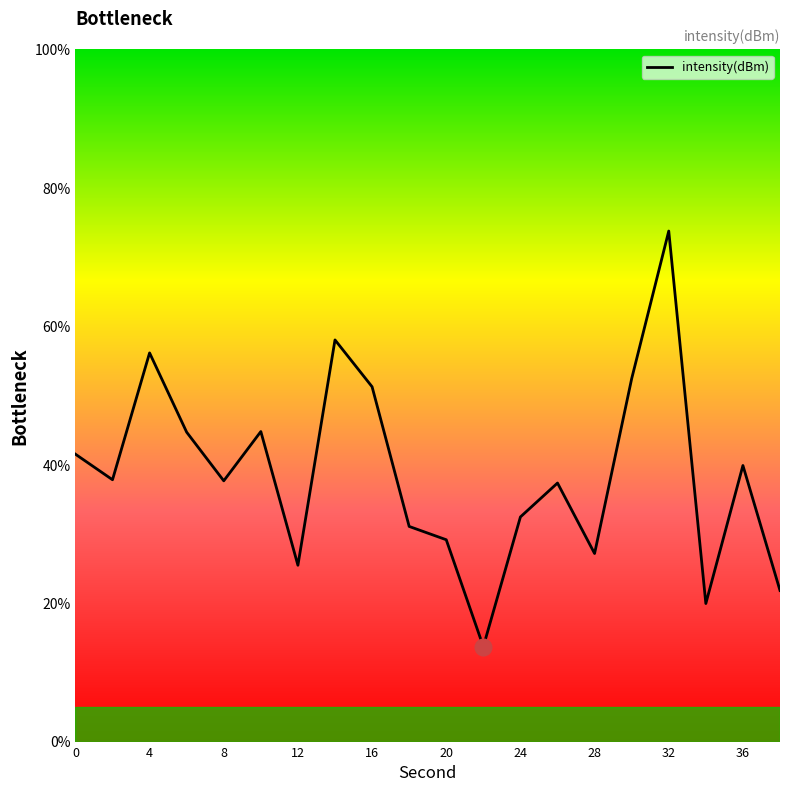

What is the greatest value displayed?

73.8